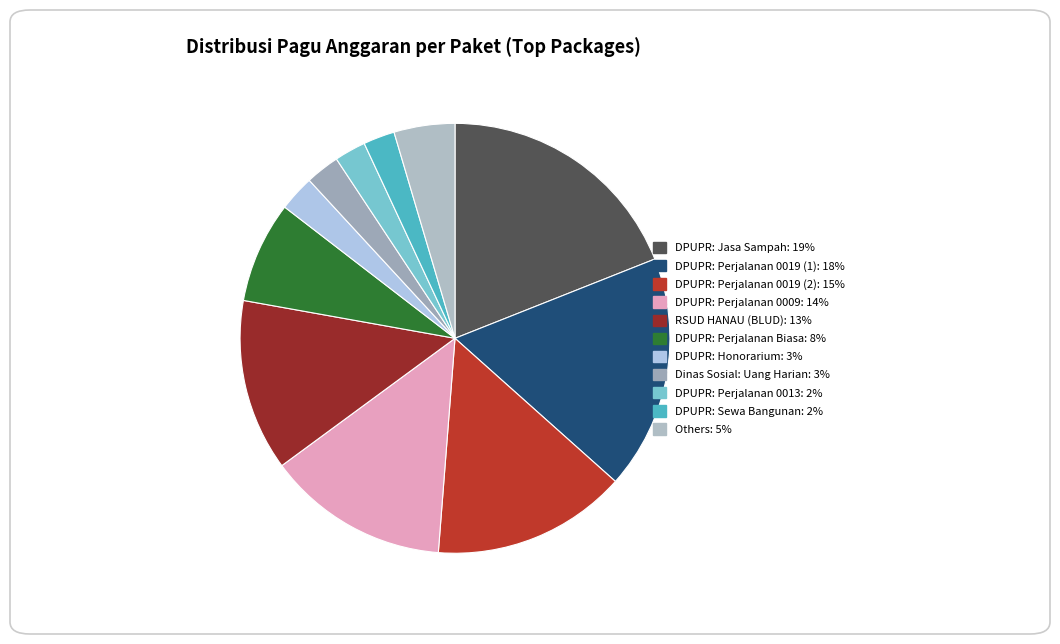

How many slices are in this pie chart?

11